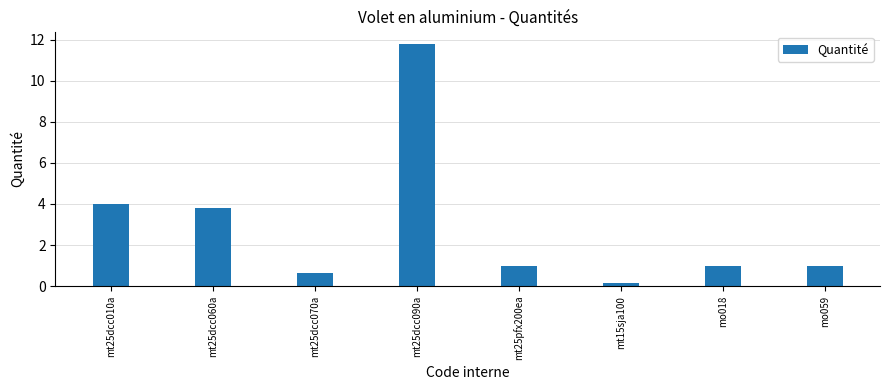

Are the bars grouped side by side (vs. stacked)?

No